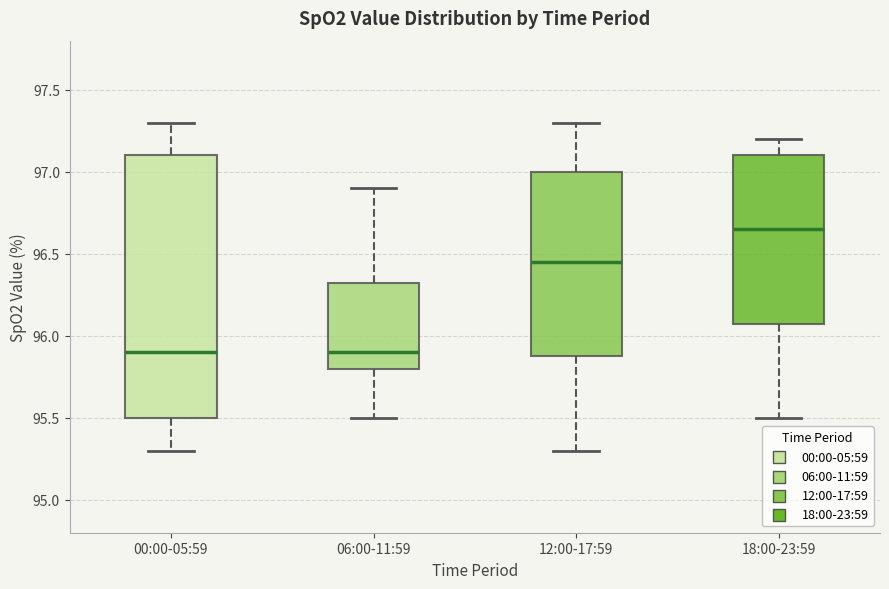

Reading left to right, transcribe this box plot: for each box, give where its median line is, the range the box spans, and where its two whiskers end, as read against the y-axis. The values are not printed on the chart, so give them approximately, as read against the axis.

00:00-05:59: median 95.90, box 95.50 to 97.10, whiskers 95.30 to 97.30
06:00-11:59: median 95.90, box 95.80 to 96.35, whiskers 95.50 to 96.90
12:00-17:59: median 96.45, box 95.90 to 97.00, whiskers 95.30 to 97.30
18:00-23:59: median 96.65, box 96.10 to 97.10, whiskers 95.50 to 97.20